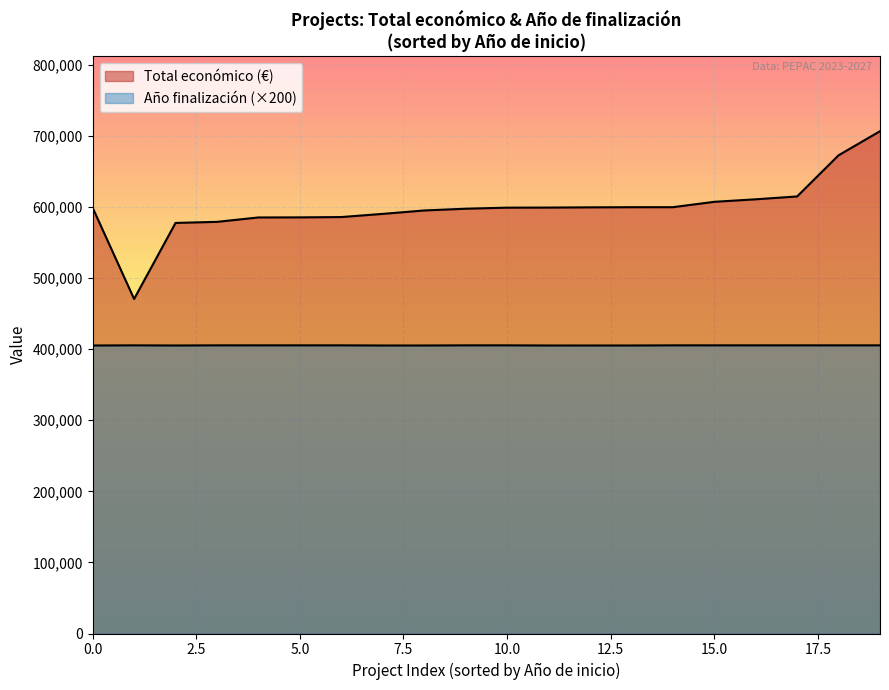

Does the chart display data point markers on the line(s)?

No